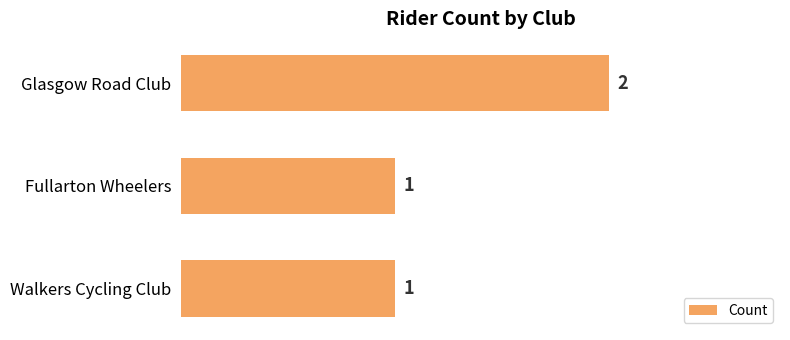

What position from the top is Walkers Cycling Club?

3